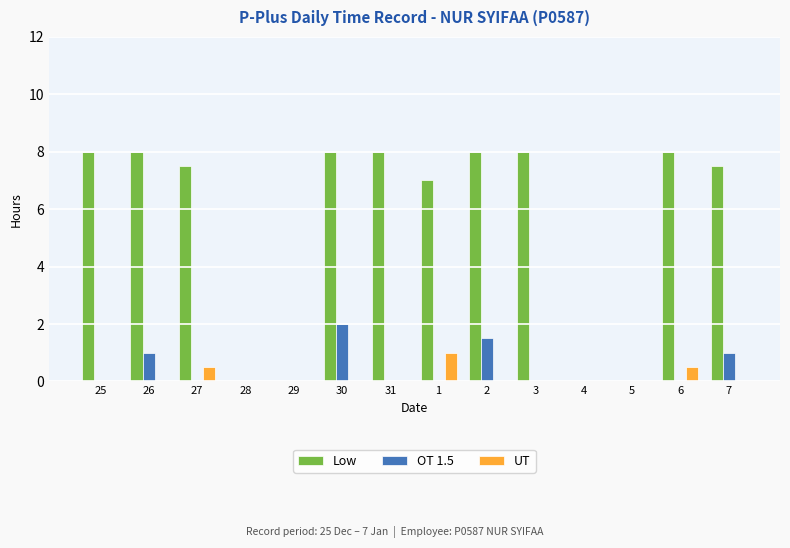

Is the value of OT 1.5 at 26 greater than the value of Low at 5?

Yes